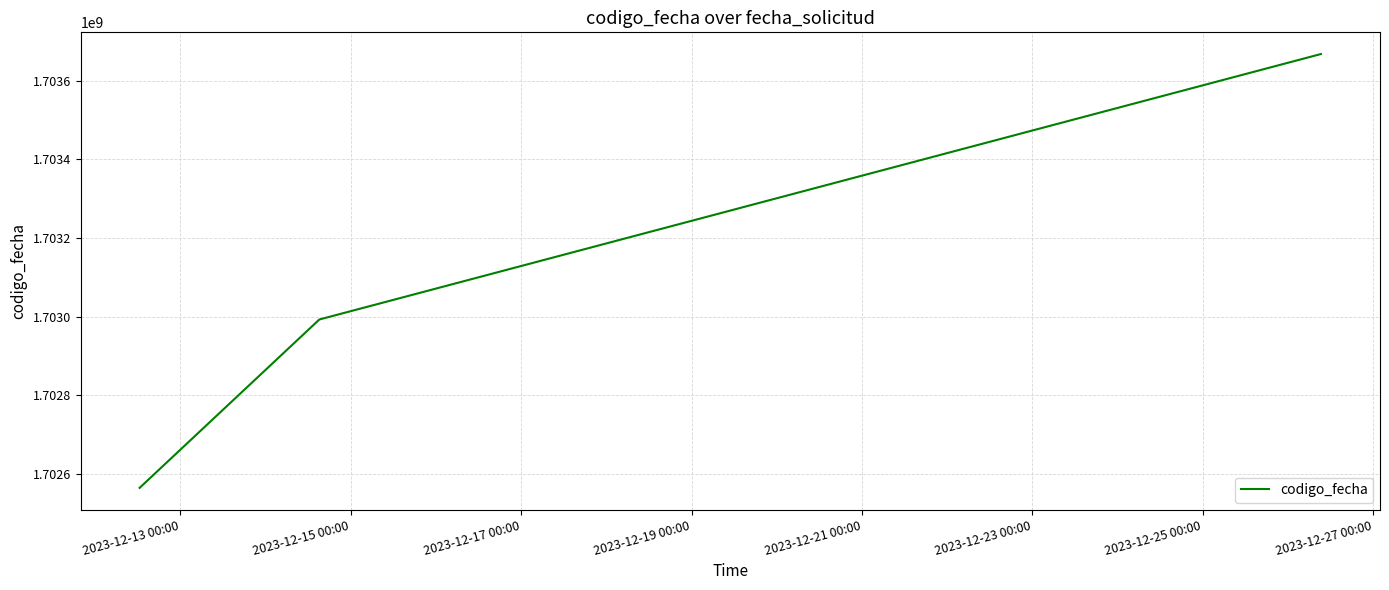

What is the average value?

1703075020